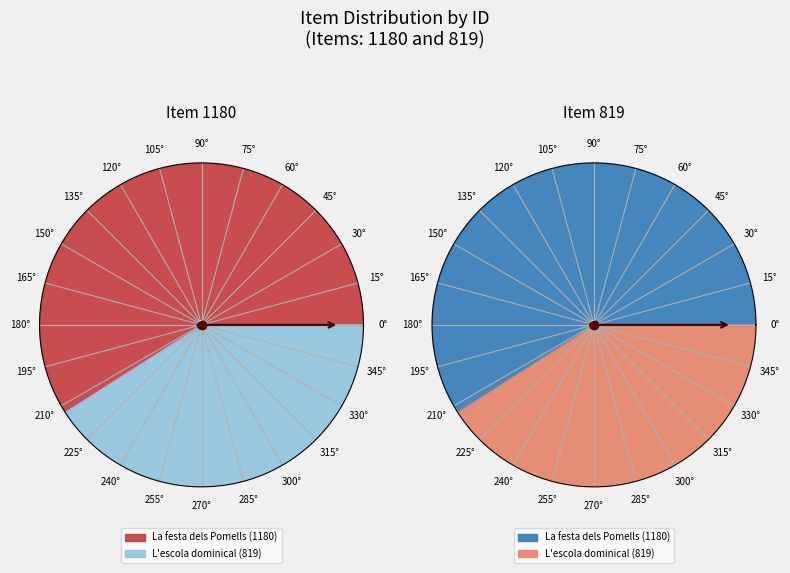

Which slice is the smallest?

L'escola dominical (819)